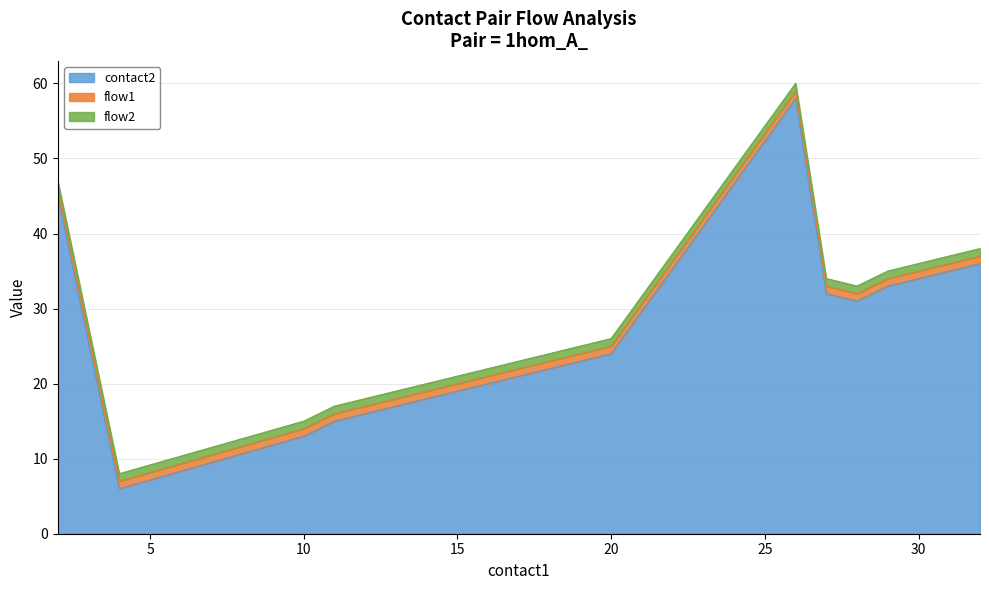

Reading left to right, list all the values displayed in this chart.

contact2: 2=45	4=6	10=13	11=15	12=16	13=17	14=18	15=19	16=20	17=21	18=22	19=23	20=24	26=58	27=32	28=31	29=33	30=34	31=35	32=36
flow1: 2=1	4=1	10=1	11=1	12=1	13=1	14=1	15=1	16=1	17=1	18=1	19=1	20=1	26=1	27=1	28=1	29=1	30=1	31=1	32=1
flow2: 2=1	4=1	10=1	11=1	12=1	13=1	14=1	15=1	16=1	17=1	18=1	19=1	20=1	26=1	27=1	28=1	29=1	30=1	31=1	32=1